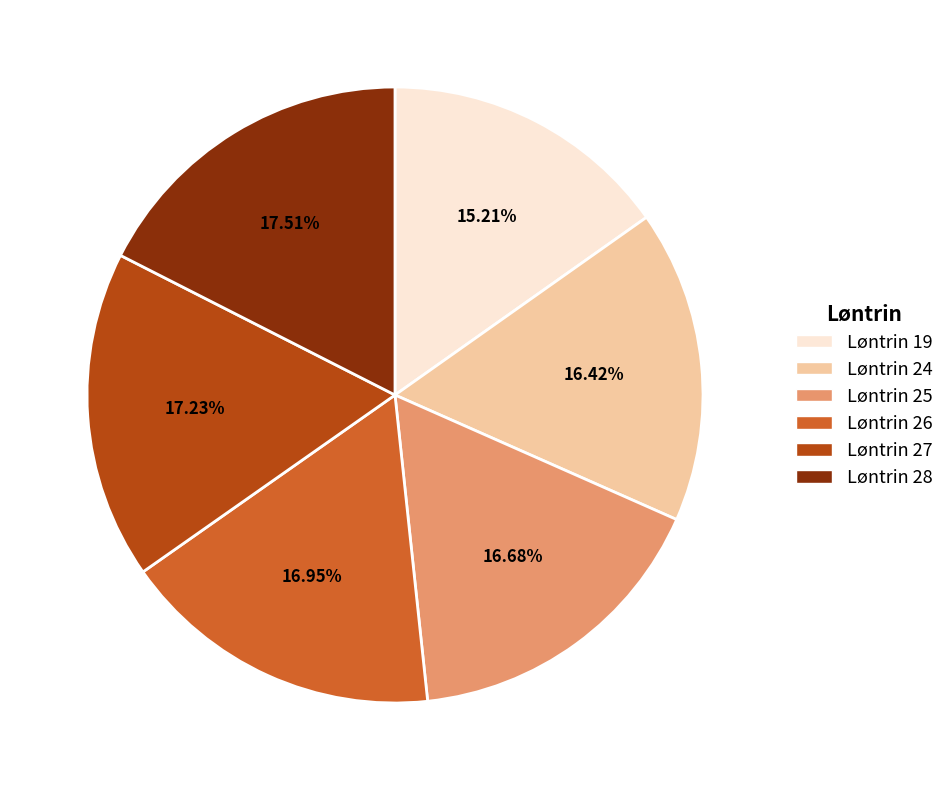

Does any single category account for the majority?

No